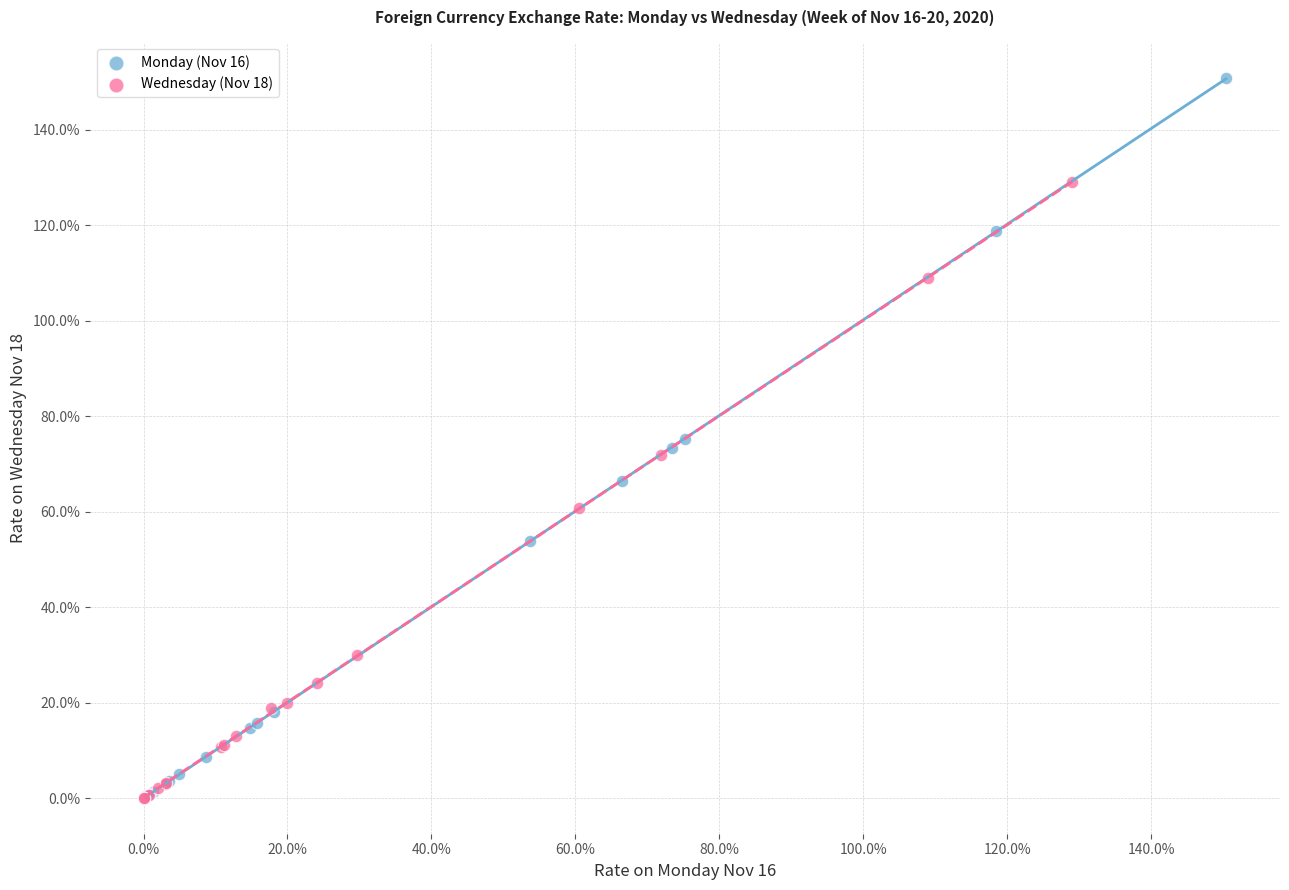

Which series contains the highest Y value?

Monday (Nov 16)